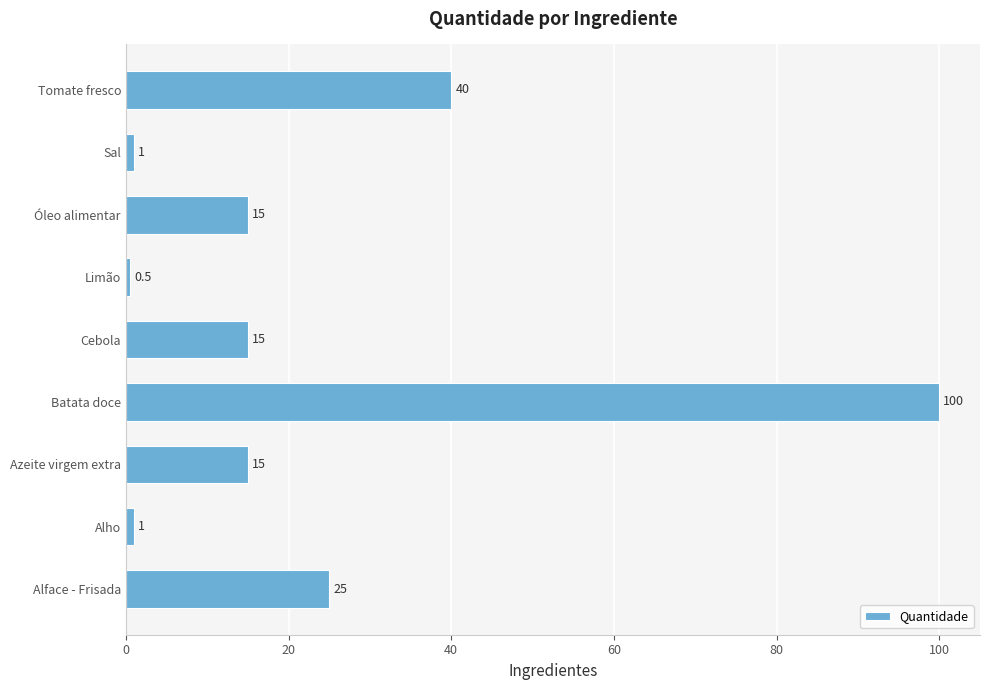

What is the sum of all values?

212.5